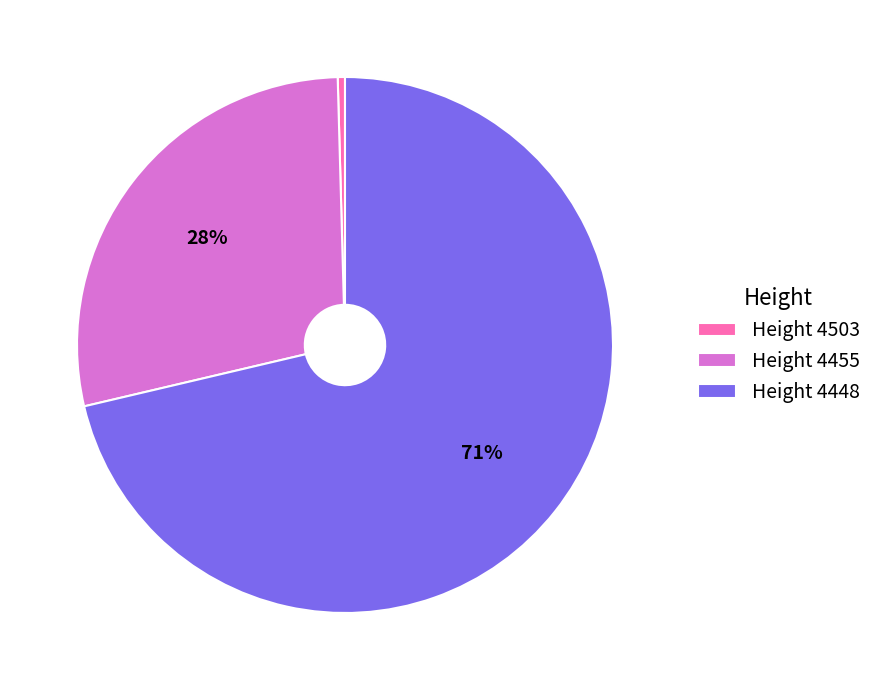

True or false: Height 4448 accounts for 61% of the total.

False